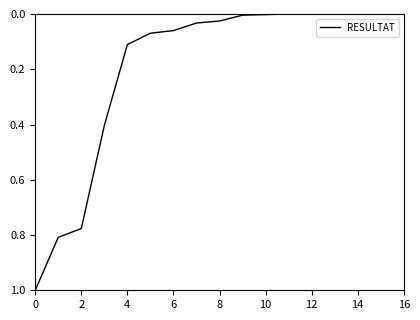

What is the maximum value shown in the chart?

1.0